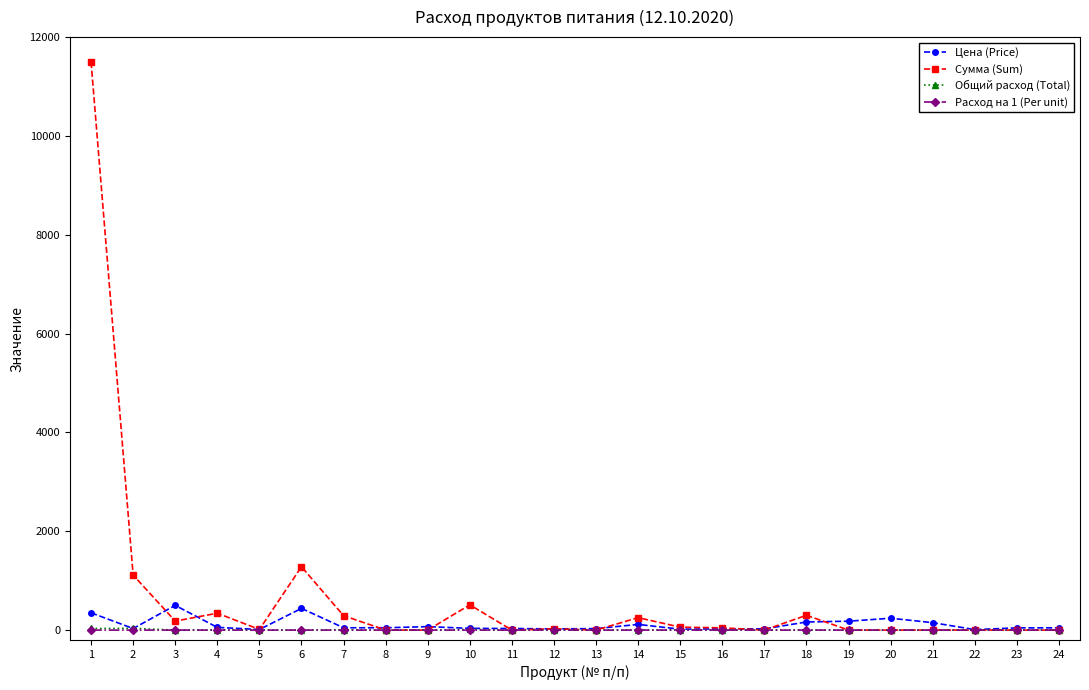

The value of Расход на 1 (Per unit) at 16 is 0.0. True or false?

True